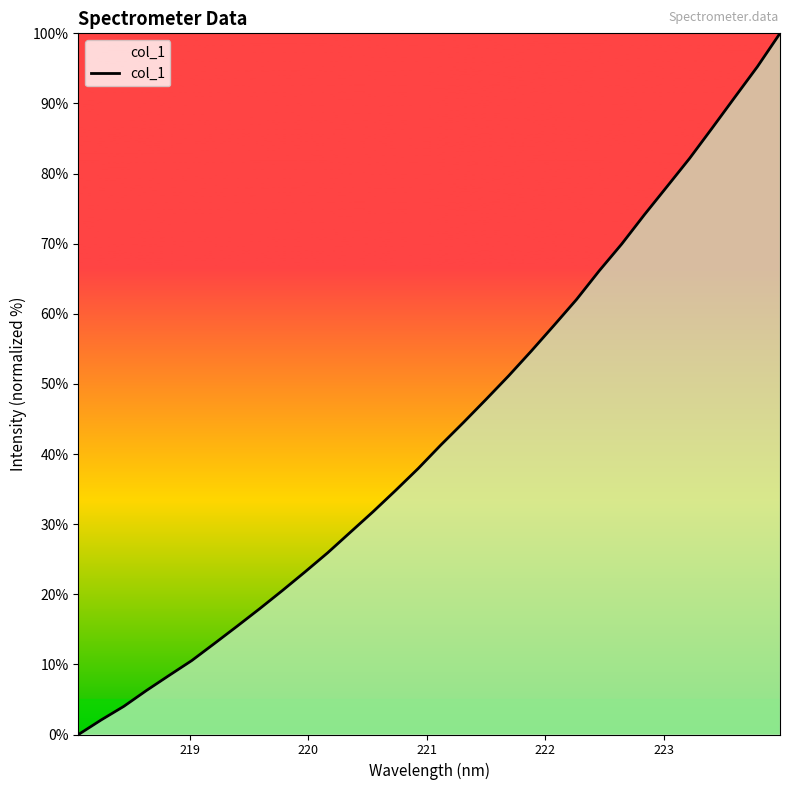

What is the maximum value shown in the chart?

100.0